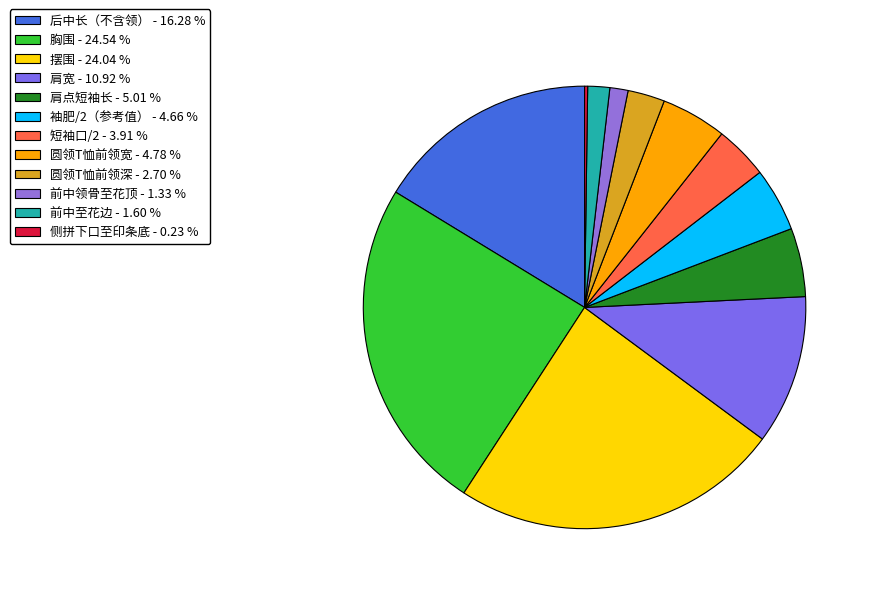

Is 肩点短袖长 the majority of the pie?

No